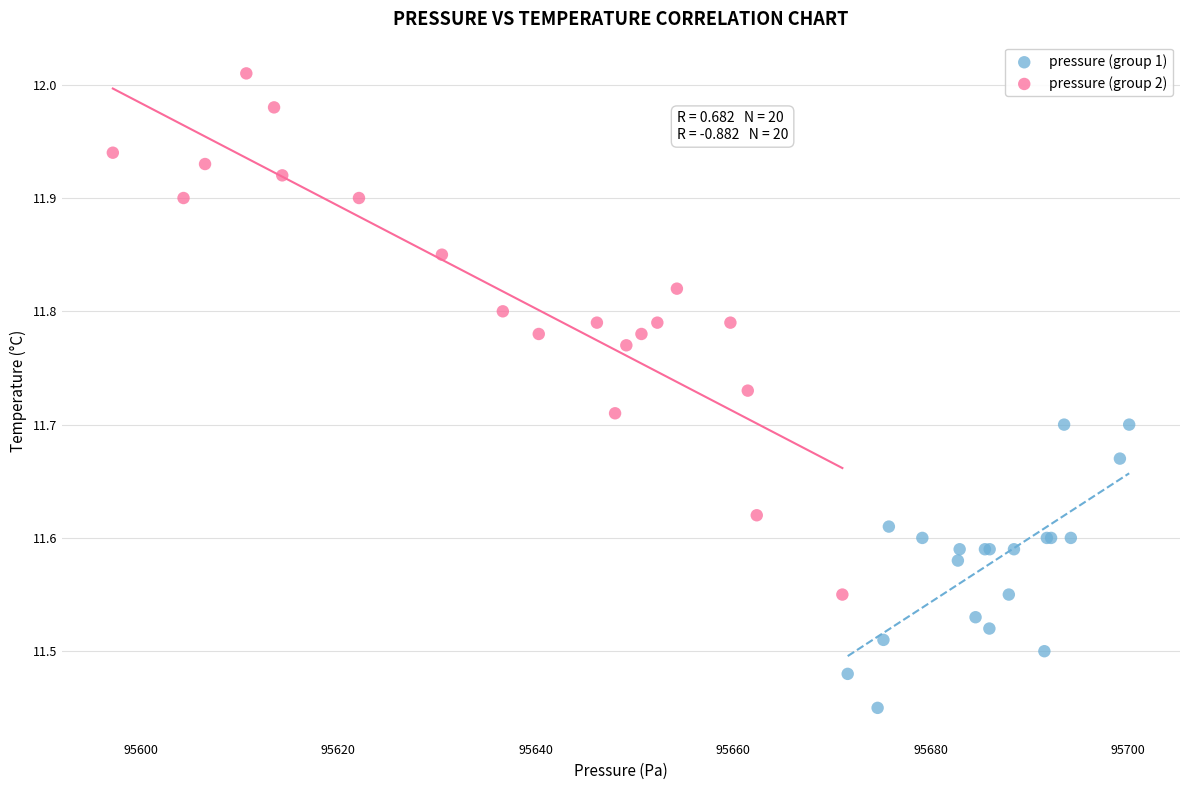

Which series has the widest spread of Y values?

pressure (group 2)